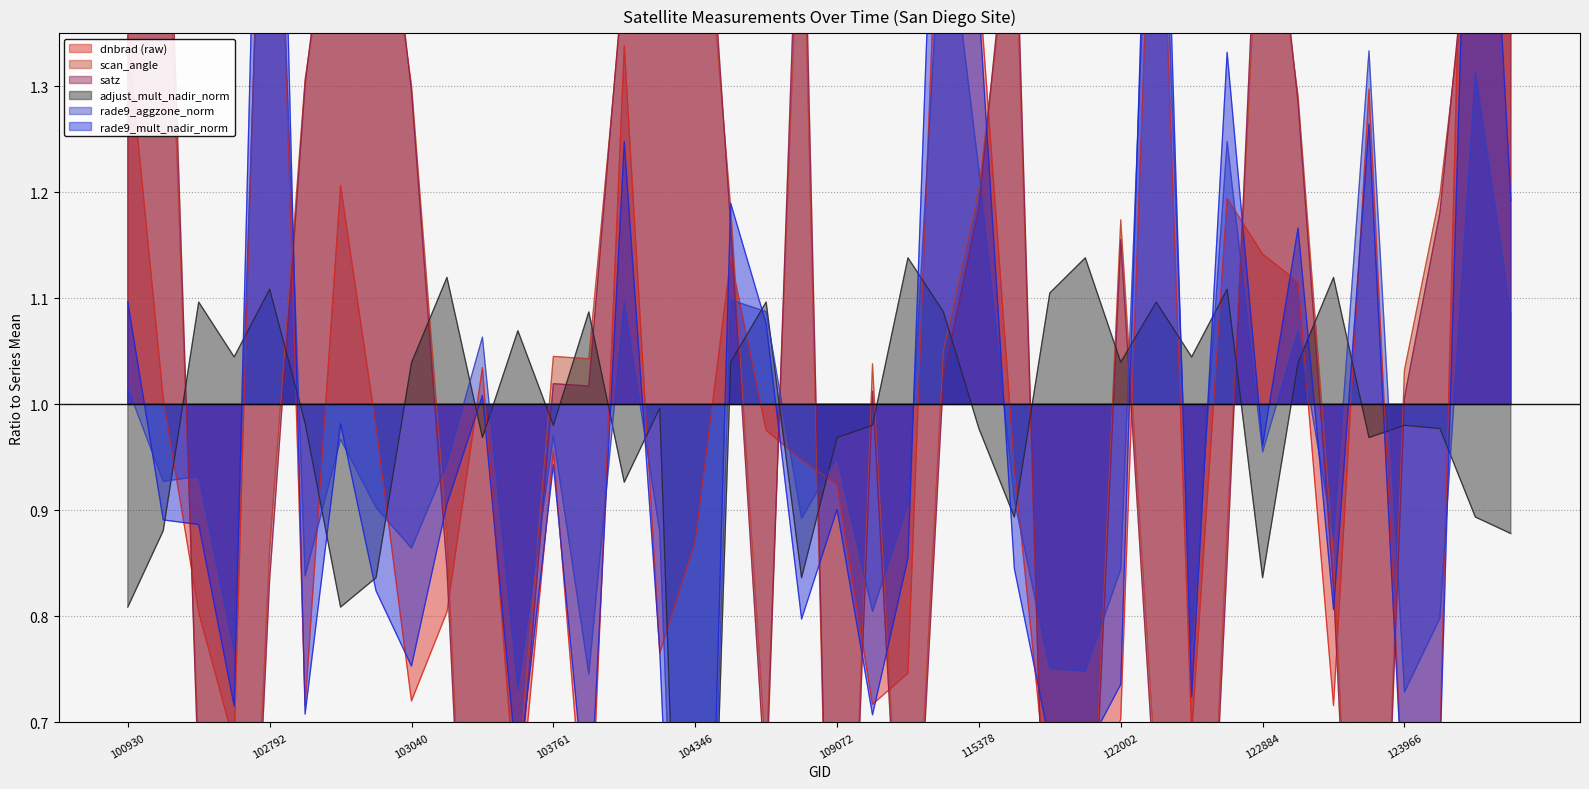

Rank the categories by rade9_mult_nadir_norm value from highest to lowest.

102792, 122178, 131947, 110299, 115378, 122525, 123251, 104229, 131961, 104355, 122895, 100930, 108015, 103279, 102920, 122884, 103761, 103160, 109072, 102421, 102551, 110127, 115500, 103032, 123073, 108715, 104236, 103040, 122002, 122346, 102671, 102912, 109780, 115764, 115893, 131768, 103397, 123966, 104112, 104346